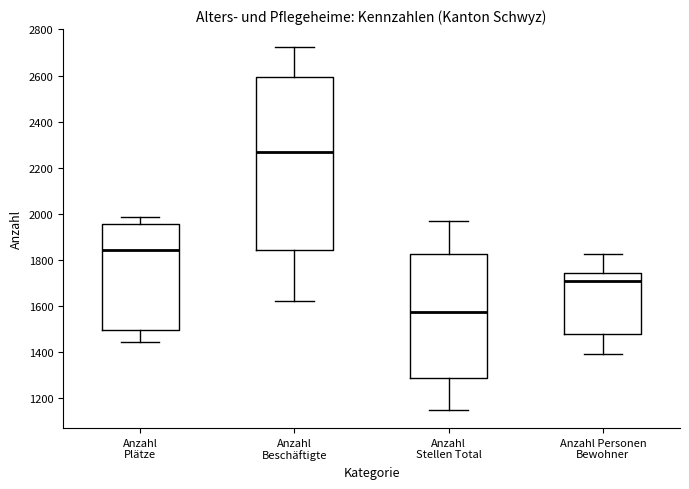

Reading left to right, read every box against the y-axis: the position of its median line, the range the box covers, and the ends of its whiskers. The values are not printed on the chart, so give them approximately, as read against the axis.

Anzahl Plätze: median 1840, box 1500 to 1960, whiskers 1440 to 1980
Anzahl Beschäftigte: median 2260, box 1840 to 2600, whiskers 1620 to 2720
Anzahl Stellen Total: median 1580, box 1280 to 1820, whiskers 1140 to 1960
Anzahl Personen Bewohner: median 1720, box 1480 to 1740, whiskers 1400 to 1820